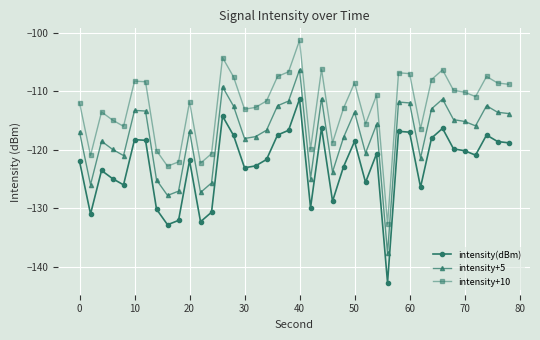

Which series has the largest total across all categories?

intensity+10